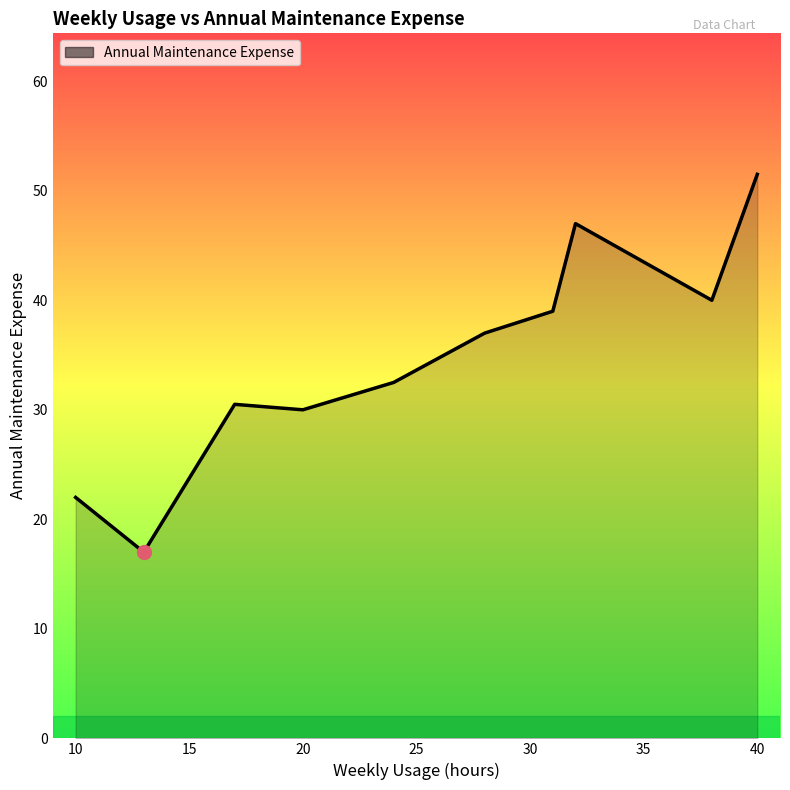

Reading right to left, what are all the values shown in this chart?

51.5	40.0	47.0	39.0	37.0	32.5	30.0	30.5	17.0	22.0